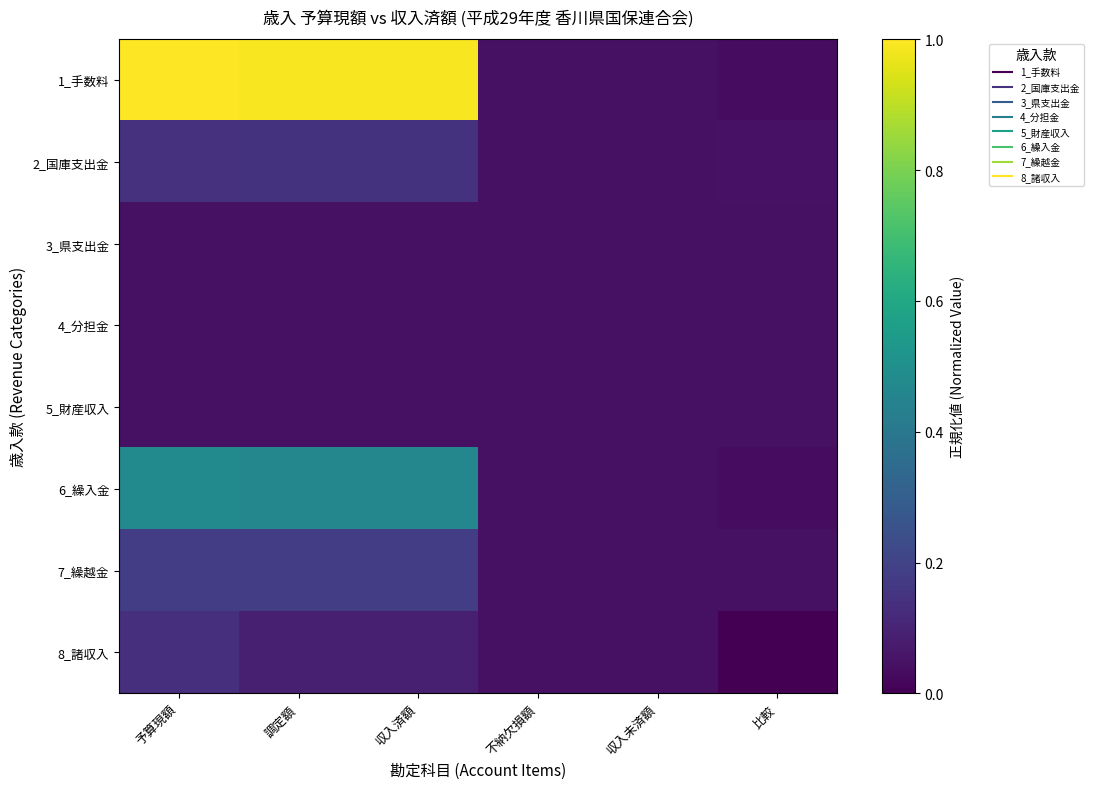

At which category does the chart reach its peak across all series?

予算現額